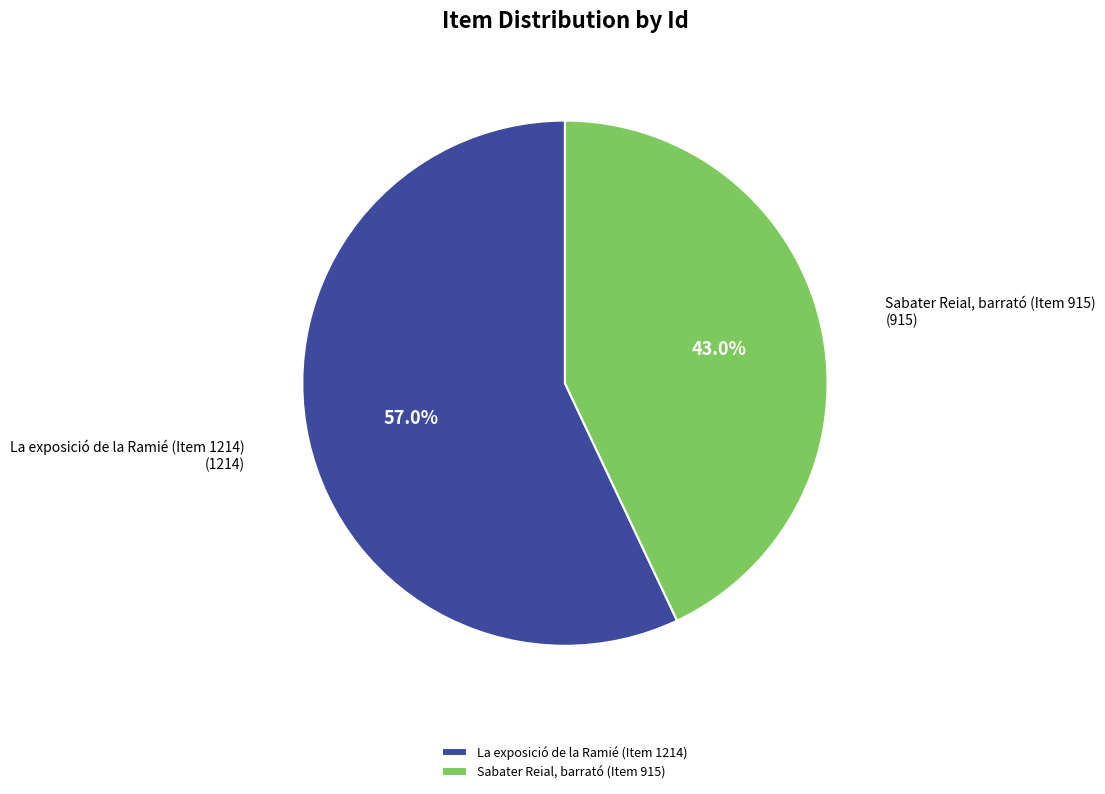

How much of the chart is everything except La exposició de la Ramié (Item 1214)?

43.0%